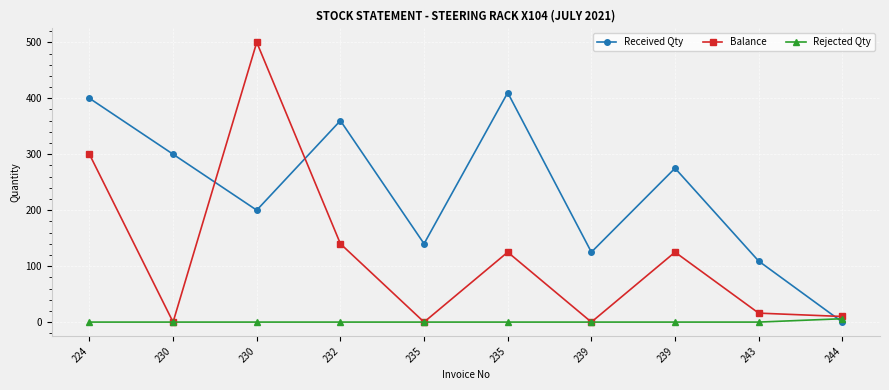

Is the value of Received Qty at 243 greater than the value of Balance at 224?

No